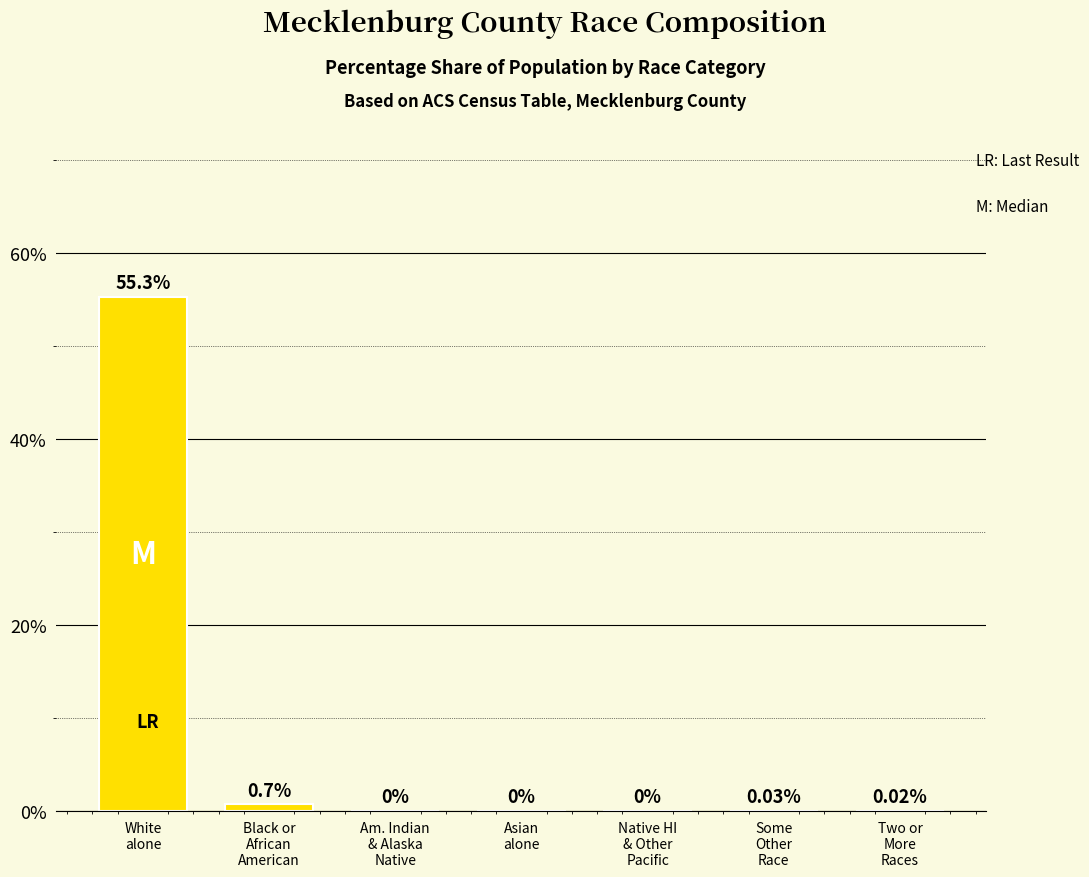

Are the bars horizontal?

No